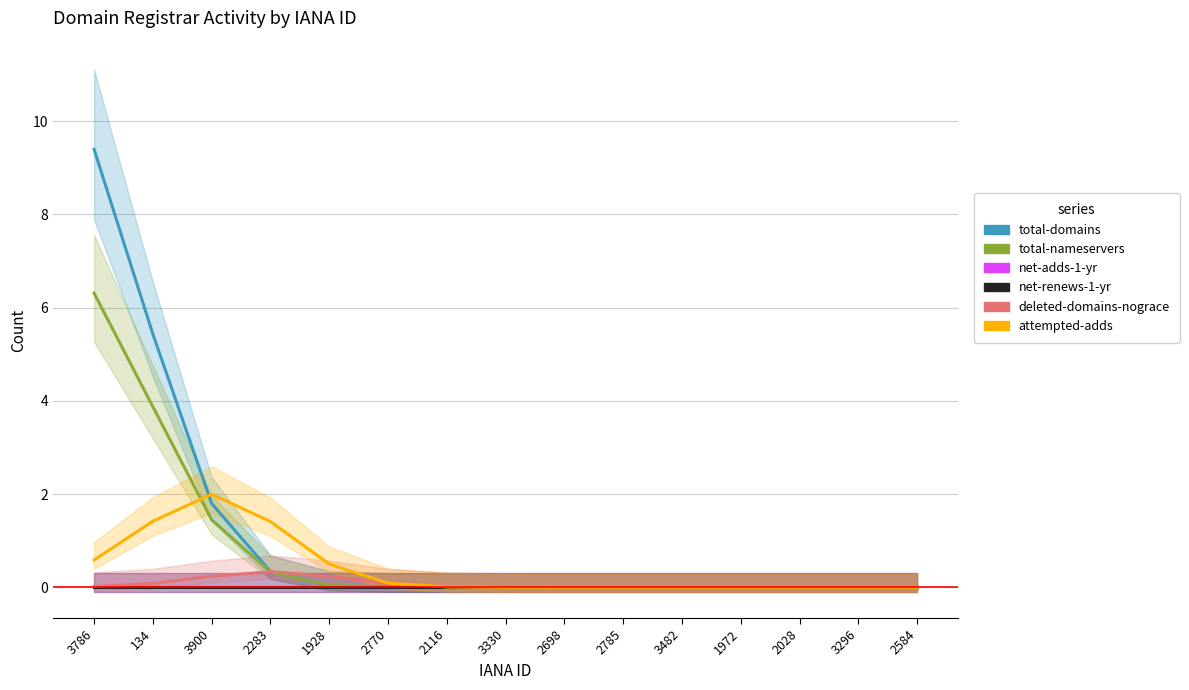

Reading right to left, transcribe all the data shown in this chart.

total-domains: 2584=0.0	3296=0.0	2028=0.0	1972=0.0	3482=0.0	2785=0.0	2698=0.0	3330=0.0	2116=0.0	2770=0.0	1928=0.0	2283=0.3	3900=1.8	134=5.4	3786=9.4
total-nameservers: 2584=0.0	3296=0.0	2028=0.0	1972=0.0	3482=0.0	2785=0.0	2698=0.0	3330=0.0	2116=0.0	2770=0.0	1928=0.0	2283=0.3	3900=1.4	134=3.9	3786=6.3
net-adds-1-yr: 2584=0.0	3296=0.0	2028=0.0	1972=0.0	3482=0.0	2785=0.0	2698=0.0	3330=0.0	2116=0.0	2770=0.0	1928=0.0	2283=0.0	3900=0.0	134=0.0	3786=0.0
net-renews-1-yr: 2584=0.0	3296=0.0	2028=0.0	1972=0.0	3482=0.0	2785=0.0	2698=0.0	3330=0.0	2116=0.0	2770=0.0	1928=0.0	2283=0.0	3900=0.0	134=0.0	3786=0.0
deleted-domains-nograce: 2584=0.0	3296=0.0	2028=0.0	1972=0.0	3482=0.0	2785=0.0	2698=0.0	3330=0.0	2116=0.0	2770=0.1	1928=0.2	2283=0.3	3900=0.2	134=0.1	3786=0.0
attempted-adds: 2584=0.0	3296=0.0	2028=0.0	1972=0.0	3482=0.0	2785=0.0	2698=0.0	3330=0.0	2116=0.0	2770=0.1	1928=0.5	2283=1.4	3900=2.0	134=1.4	3786=0.6